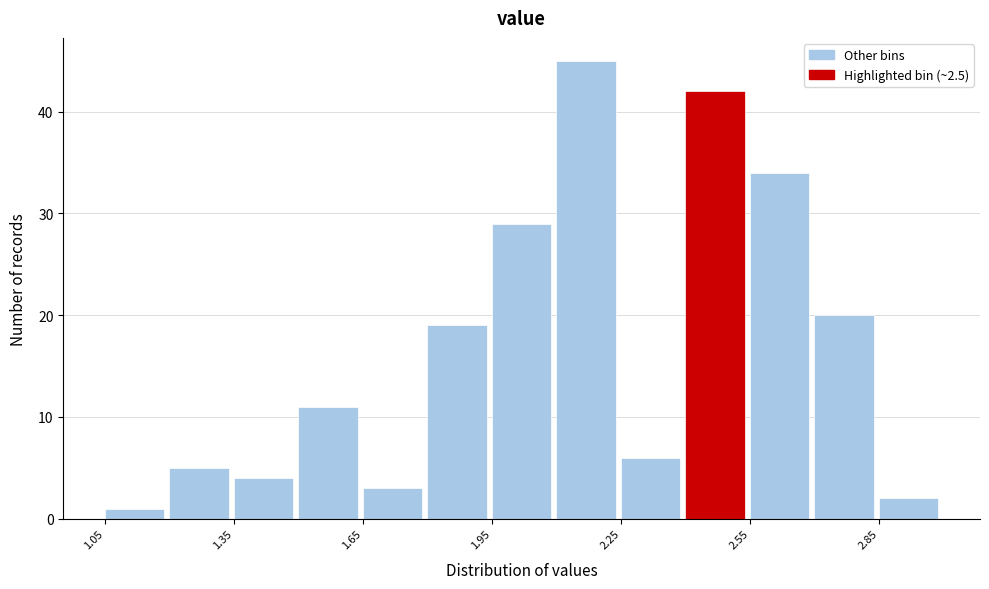

Read against the x-axis, roughly where is the centre of the tallest bar?

2.15